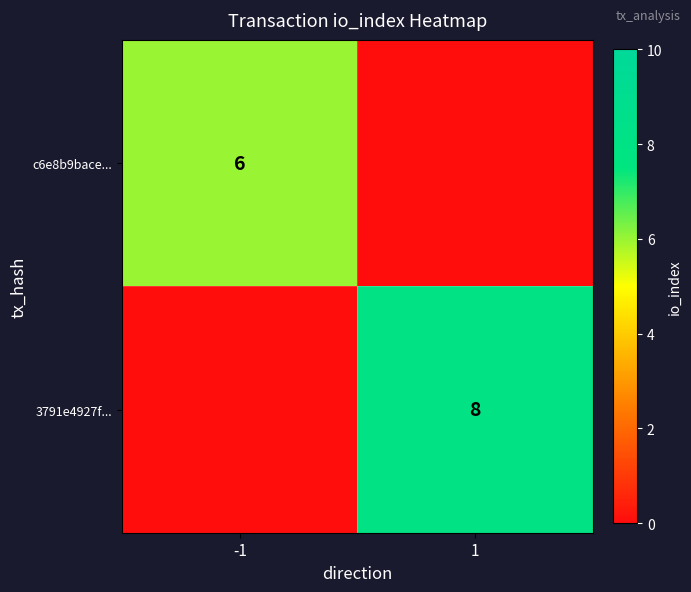

The value of c6e8b9bace... at -1 is 6. True or false?

True